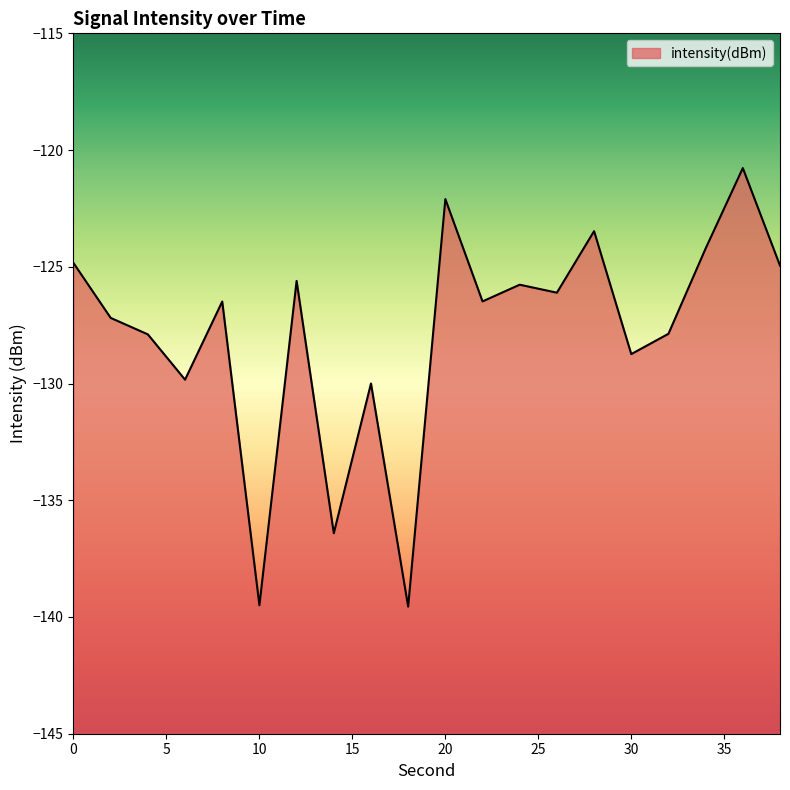

At which category does the chart reach its peak across all series?

36